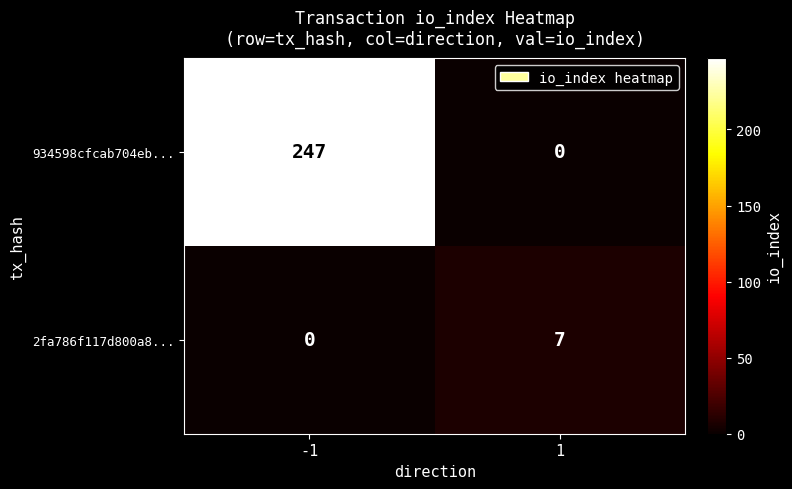

What is the total value across all series at 1?

7